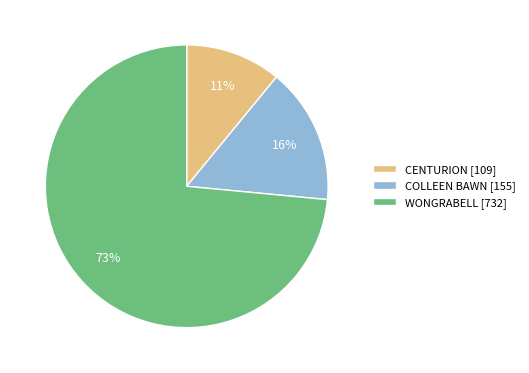

Which category has the smallest portion of the pie?

CENTURION